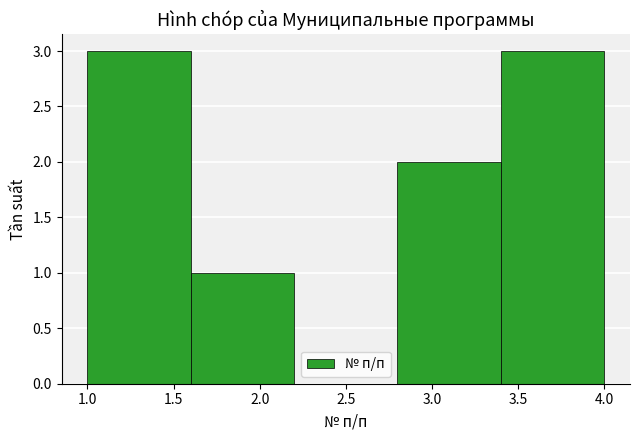

What is the height of the bar covering 3.4 to 4.0 on the x-axis? The values are not printed on the chart, so give them approximately, as read against the axis.

3